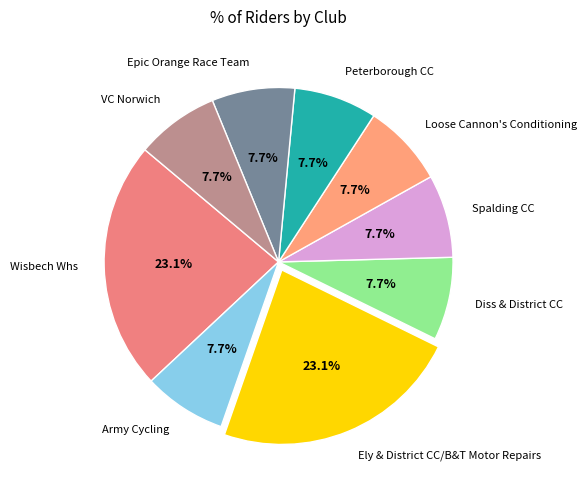

To the nearest percent, what percentage of the pie is Peterborough CC?

8%